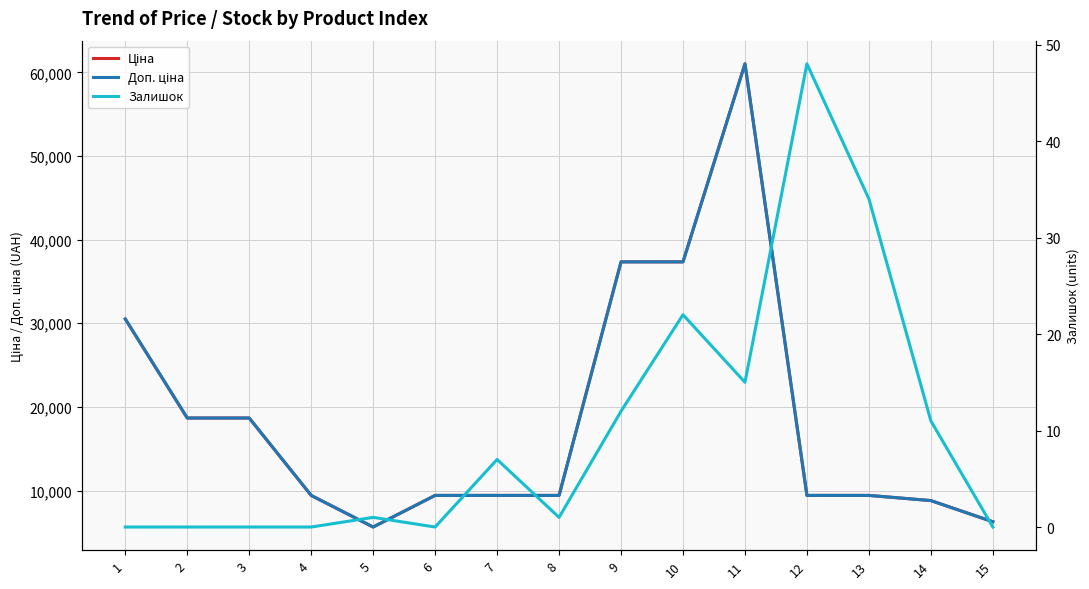

What is the greatest value displayed?

61024.7